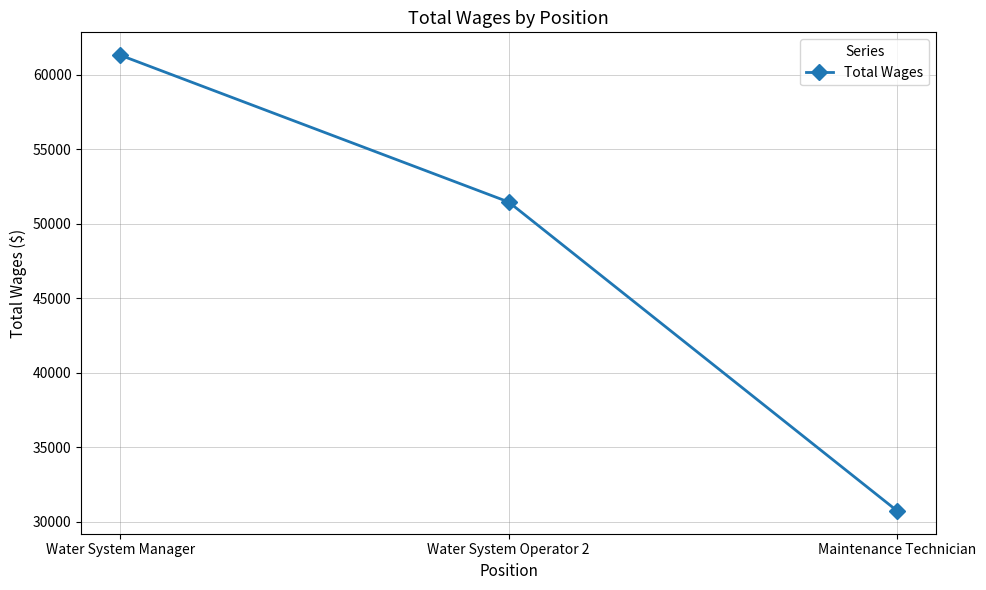

The value at Water System Manager is 35867. True or false?

False